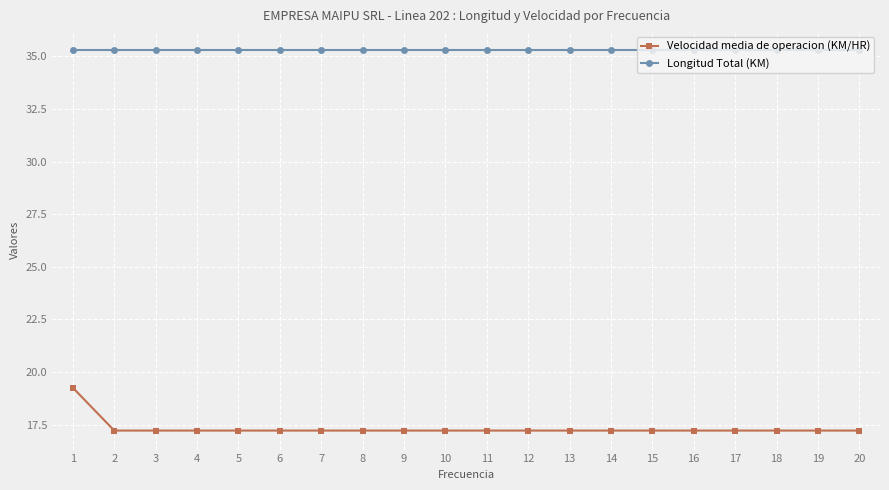

Does the chart have visible grid lines?

Yes